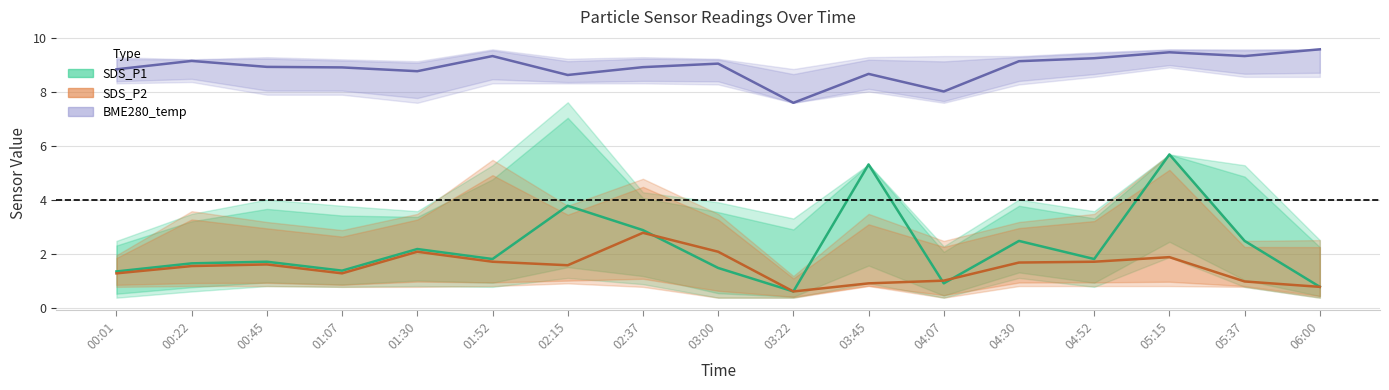

Which series has the widest spread of values?

SDS_P1 center